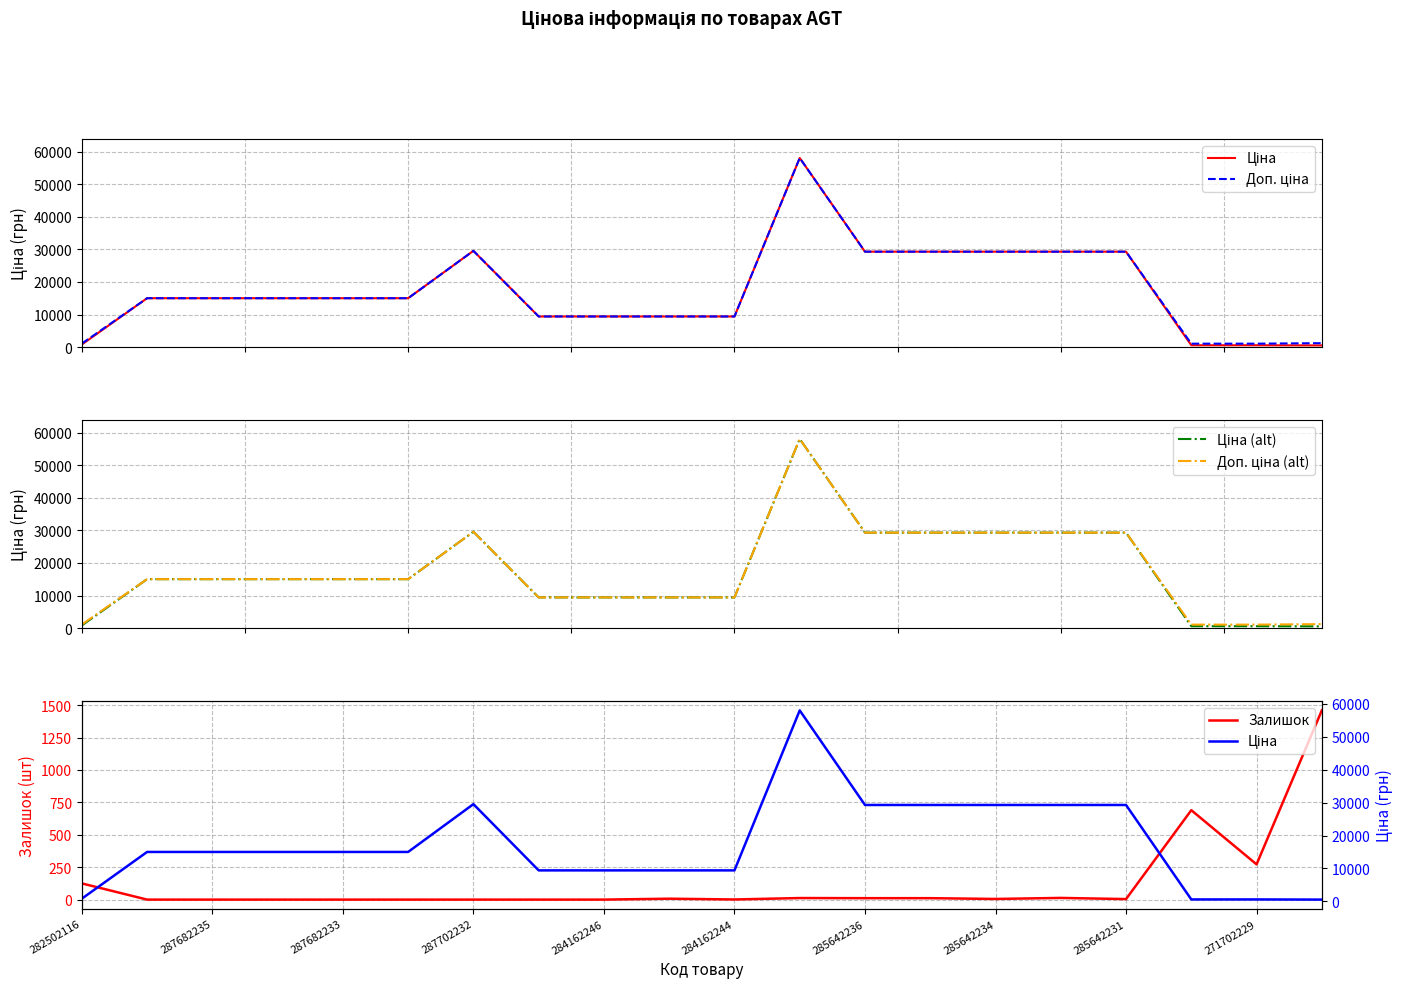

The Залишок series shows 590 at 287682235. True or false?

False